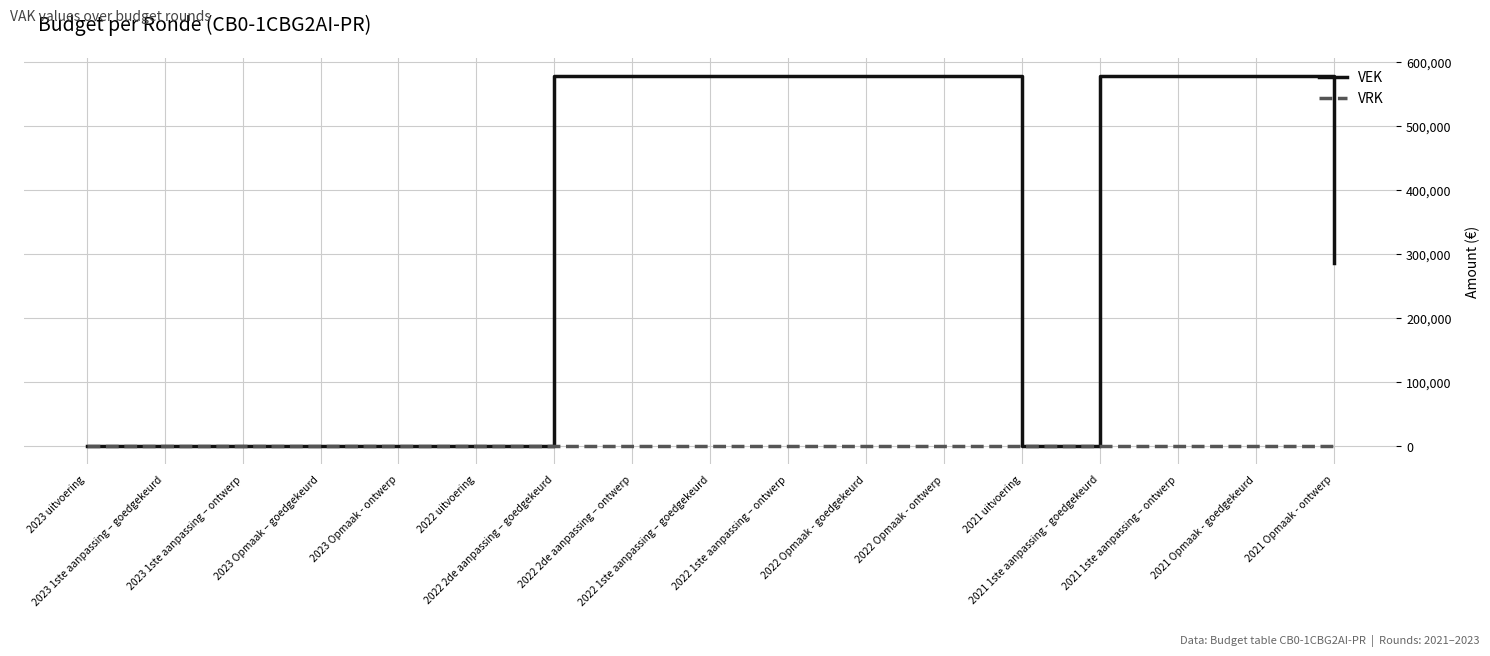

What is the highest value of the VEK series?

577000